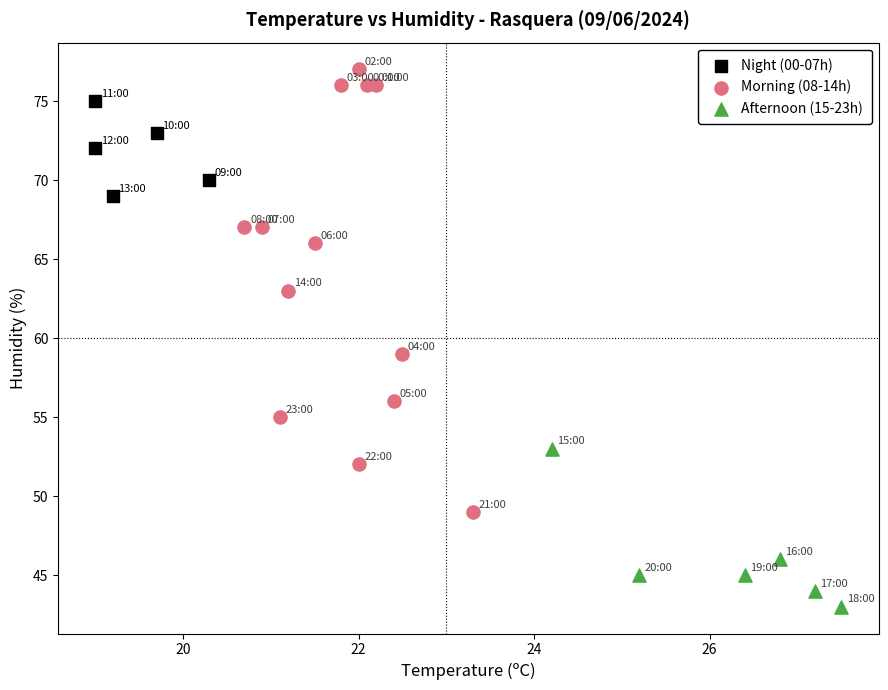

Which series has the widest spread of Y values?

Morning (08-14h)